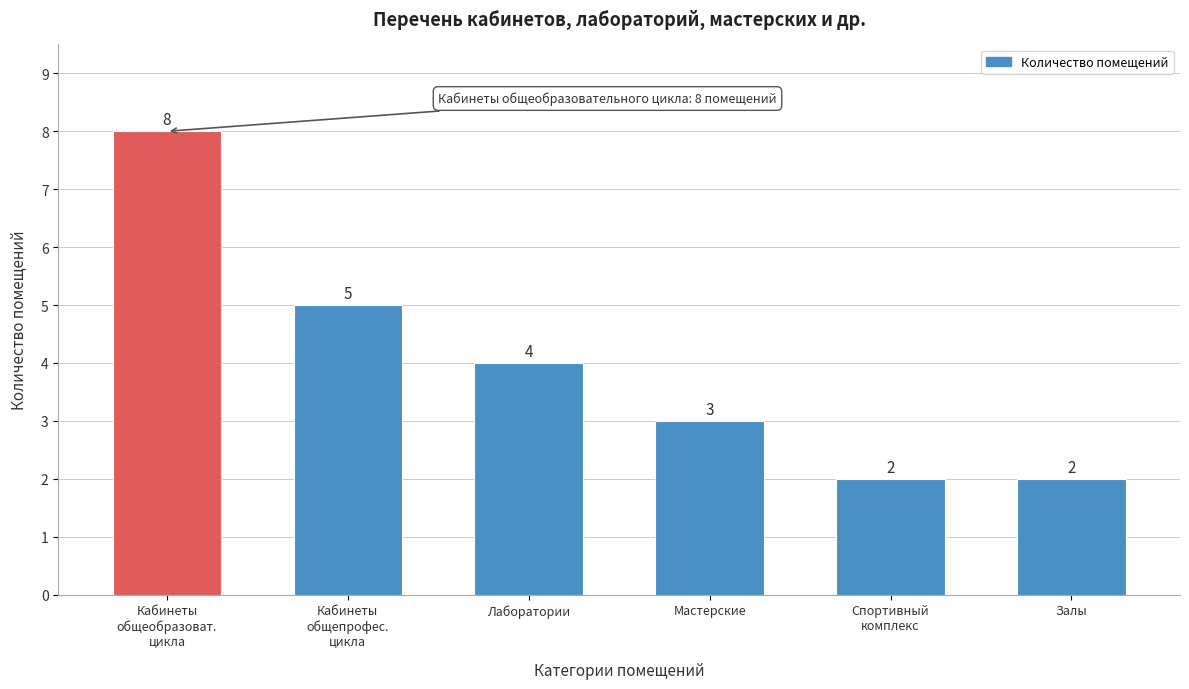

Reading left to right, list all the values displayed in this chart.

8	5	4	3	2	2